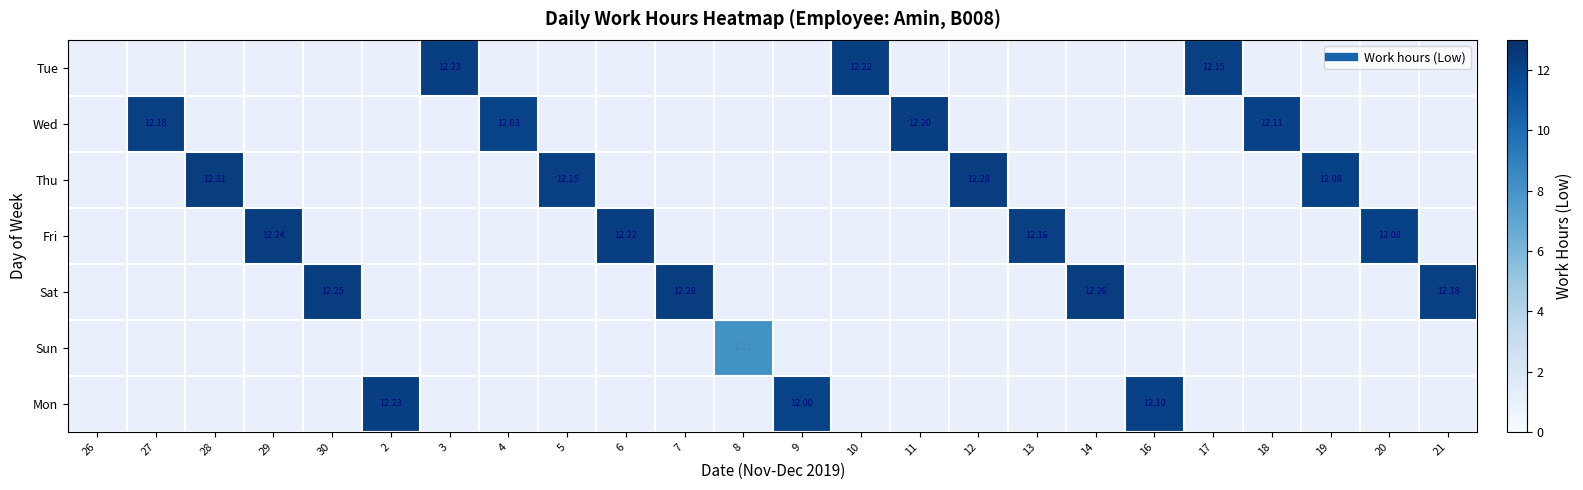

At which category does the chart reach its minimum across all series?

26